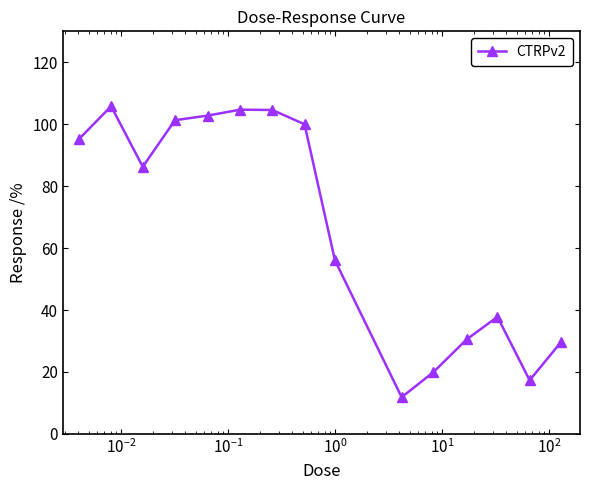

What is the average value?

66.9